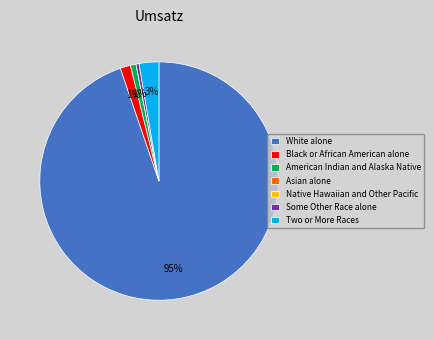

Which slice represents more than half of the pie?

White alone